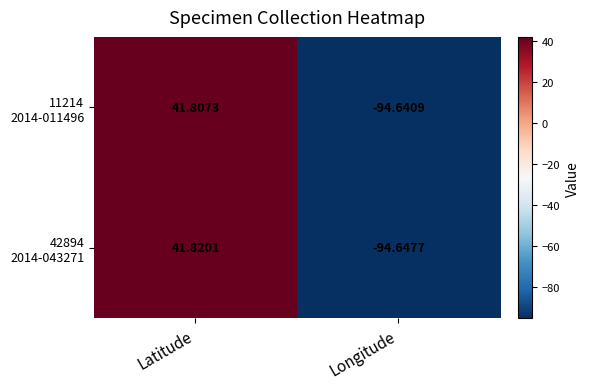

Which category has the highest value across all series?

Latitude